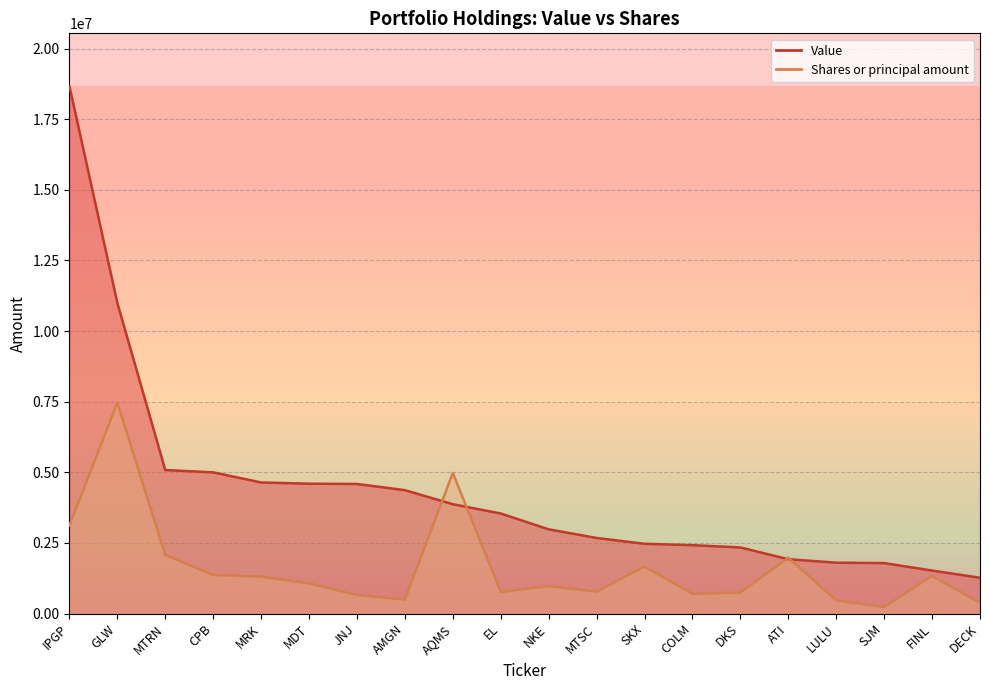

What is the sum of the Shares or principal amount values at CPB and FINL?

2691988.8